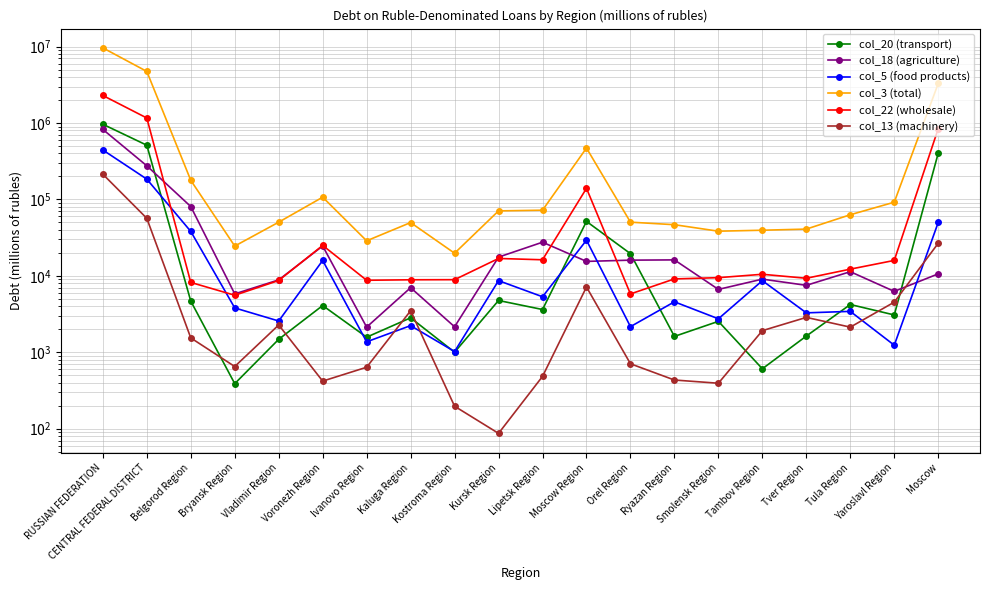

The value of col_3 (total) at Belgorod Region is 299203. True or false?

False